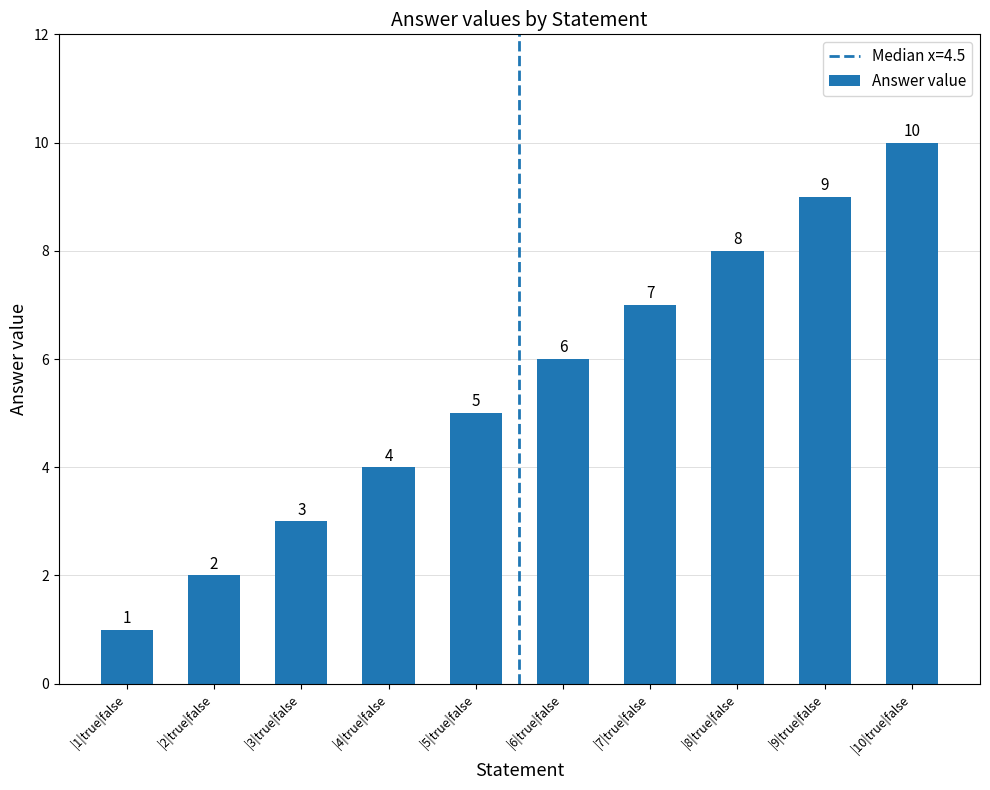

What value does the data have at |8|true|false?

8